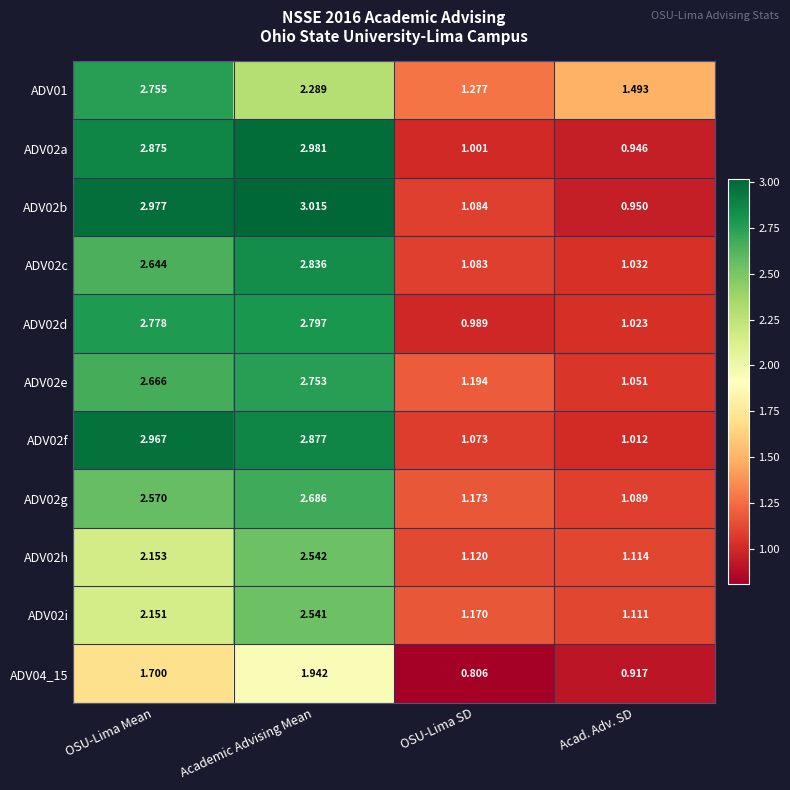

Rank the series by their maximum value, from lowest to highest.

ADV04_15, ADV02i, ADV02h, ADV02g, ADV02e, ADV01, ADV02d, ADV02c, ADV02f, ADV02a, ADV02b